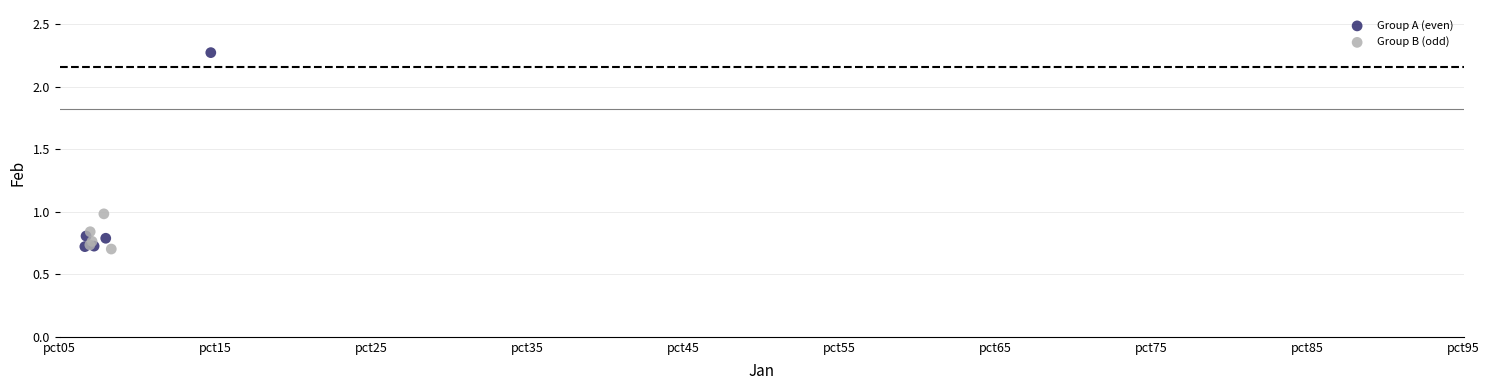

Which series contains the highest Y value?

Group A (even)